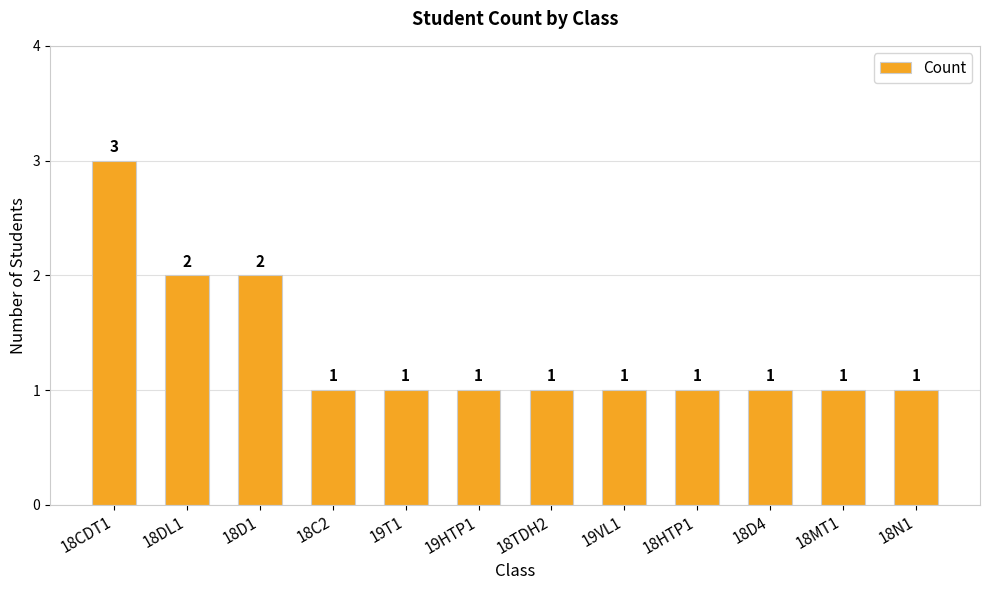

Are the bars grouped side by side (vs. stacked)?

No